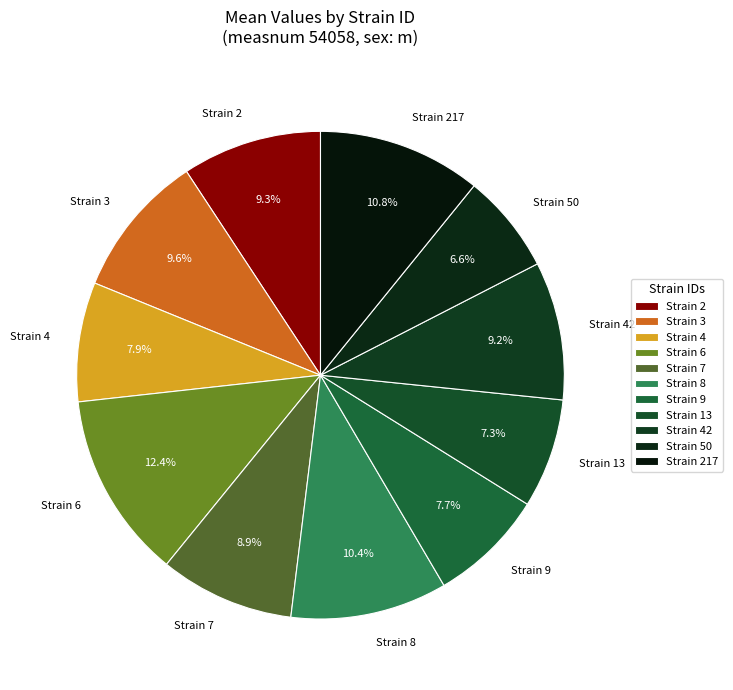

Which slice is the largest?

Strain 6